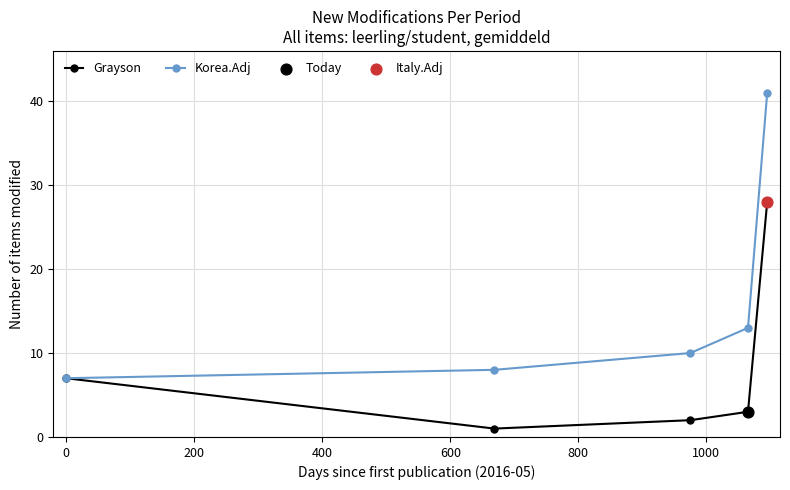

Which series has the largest range (max minus min)?

Korea.Adj